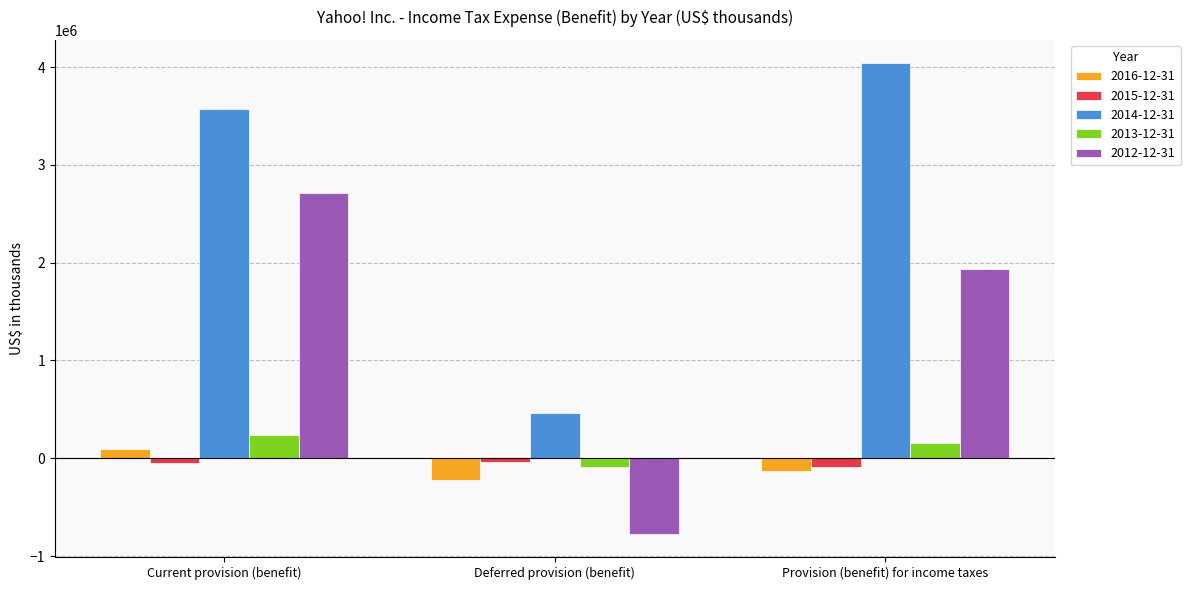

At which category is the sum across all series the highest?

Current provision (benefit)